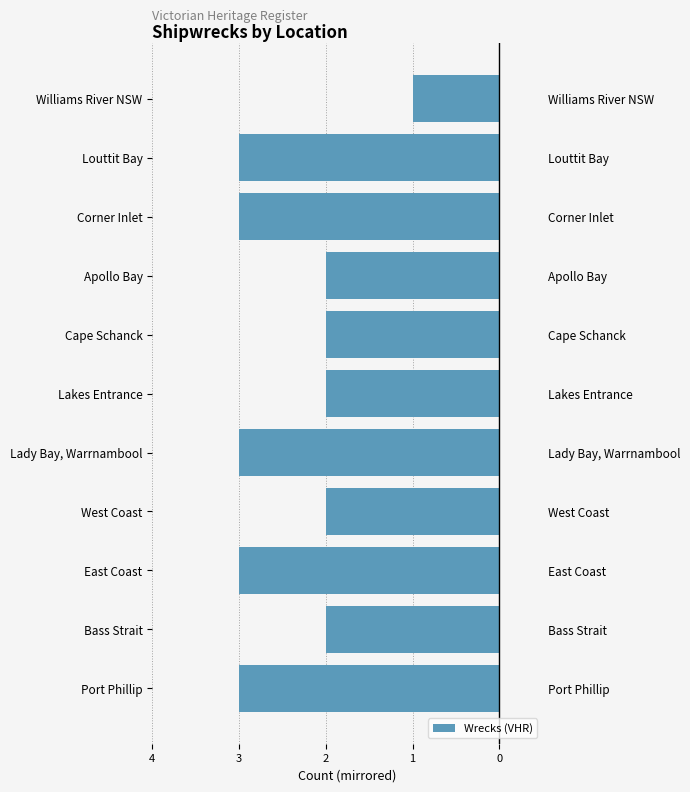

What is the difference between the maximum and minimum values?

2